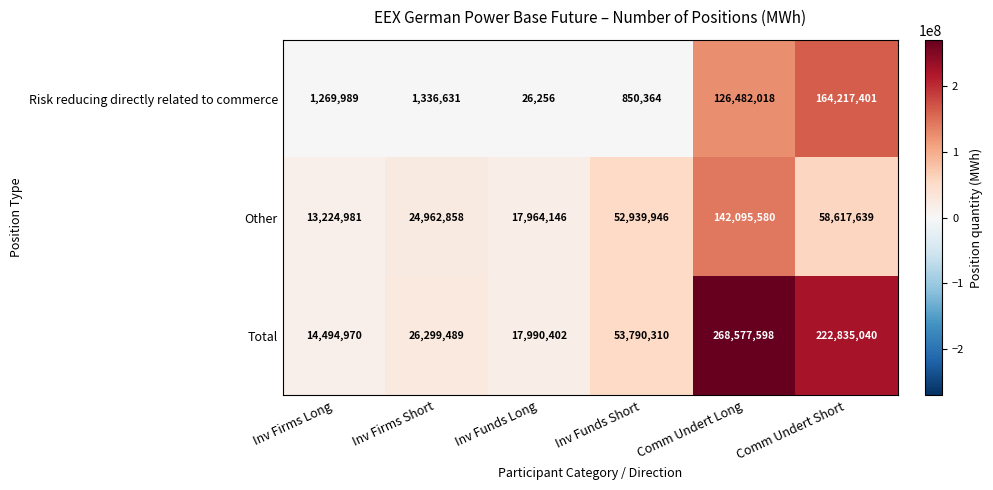

At how many categories does at least one series exceed 60983990?

2